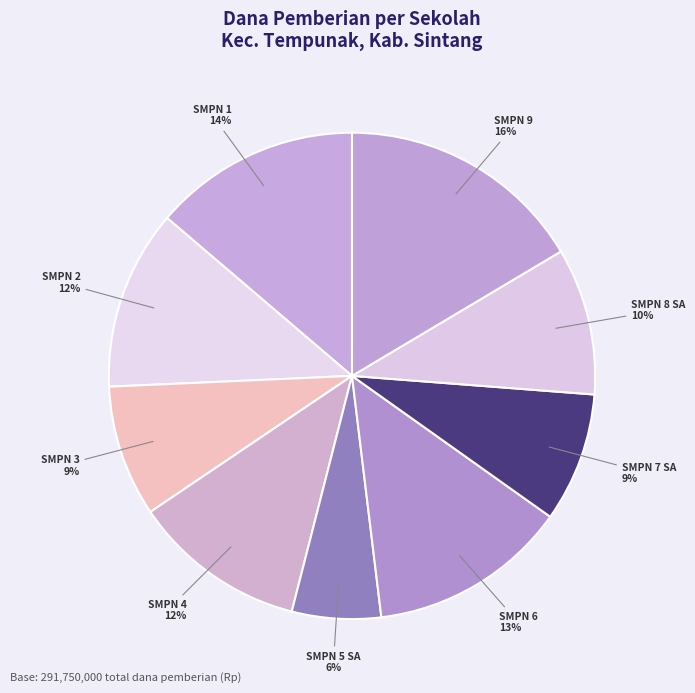

To the nearest percent, what is the difference between the SMPN 2 and SMPN 9 slice percentages?

4%